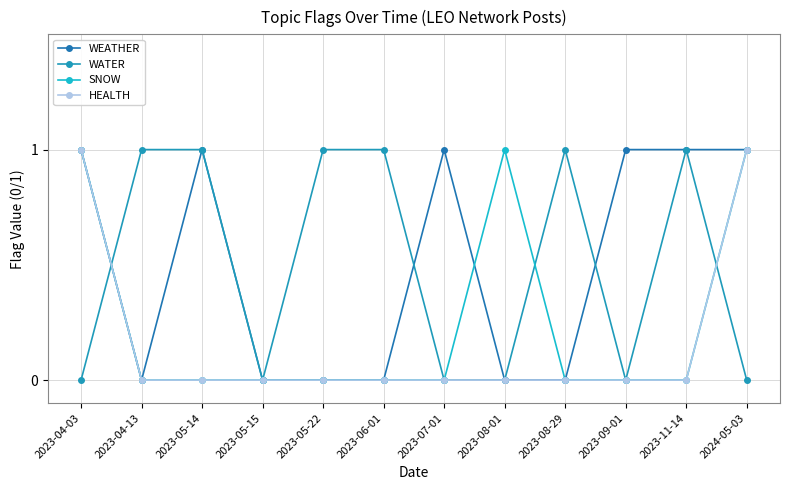

How many categories are shown in the chart?

12